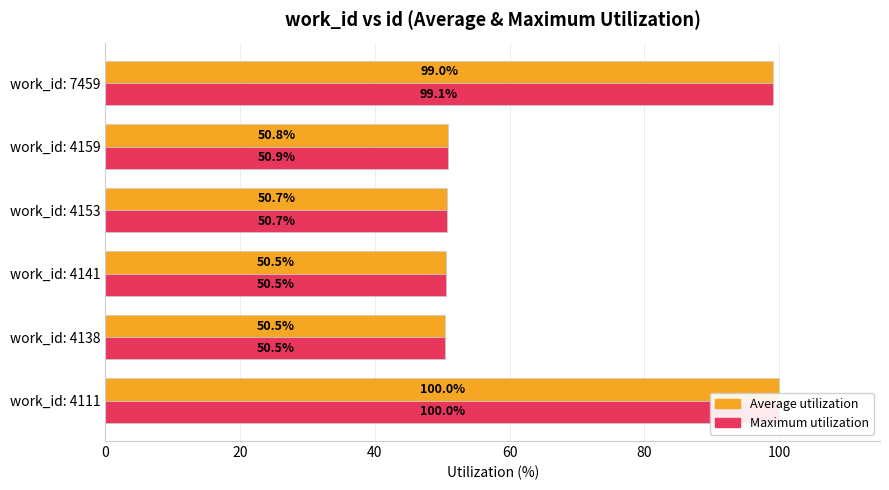

Does the chart contain any negative values?

No